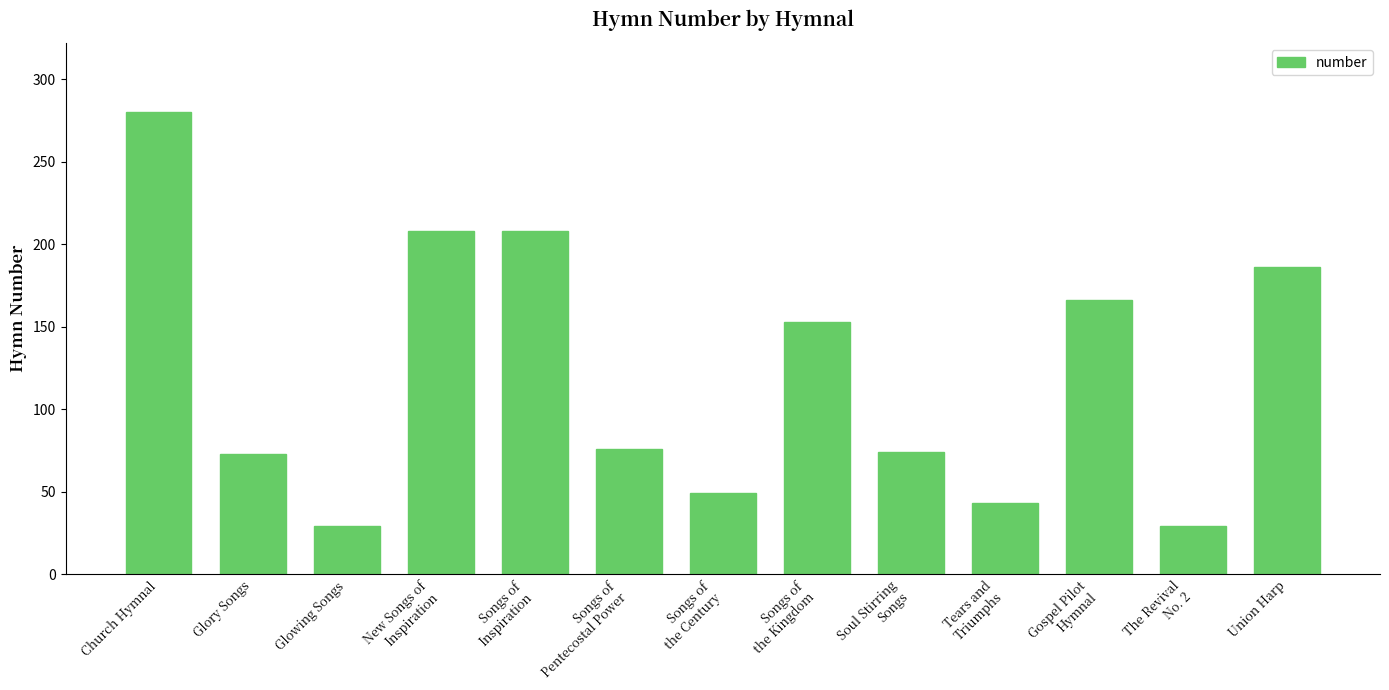

What is the label of the 5th bar from the left?

Songs of
Inspiration